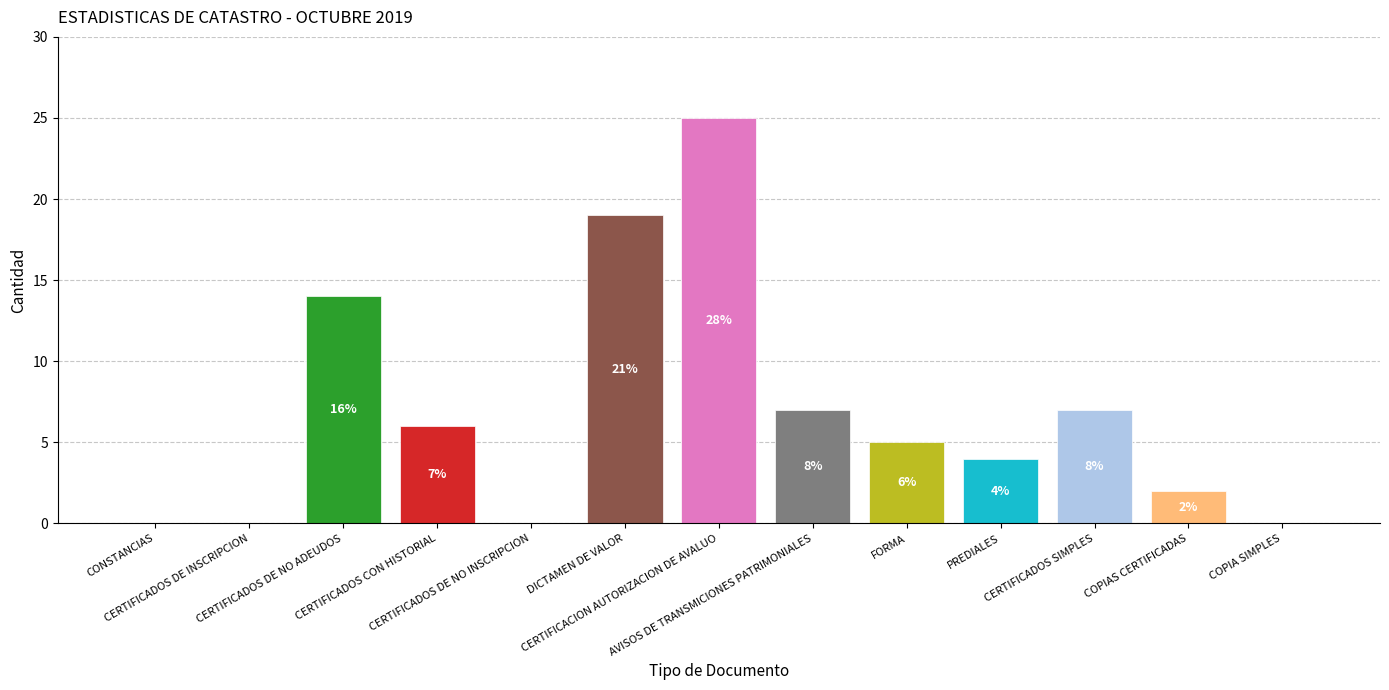

Reading left to right, what are all the values shown in this chart?

0	0	14	6	0	19	25	7	5	4	7	2	0